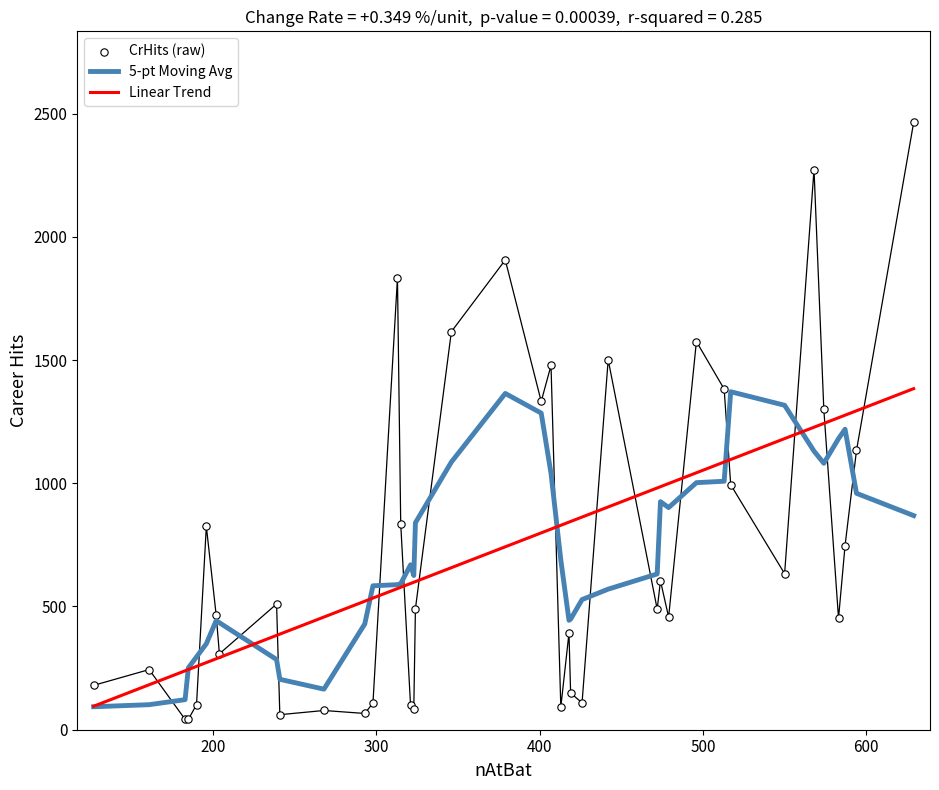

Which series has the widest spread of Y values?

CrHits (raw)